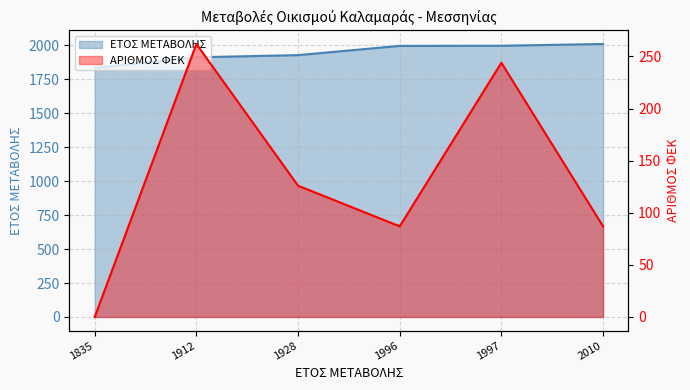

True or false: ΕΤΟΣ ΜΕΤΑΒΟΛΗΣ and ΑΡΙΘΜΟΣ ΦΕΚ intersect in this chart.

False